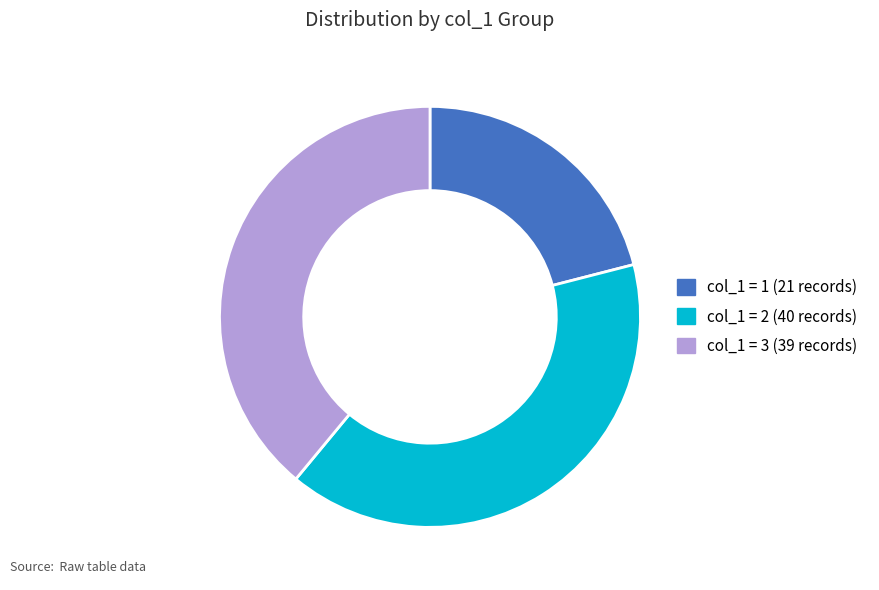

Is there any slice that represents more than half of the pie?

No